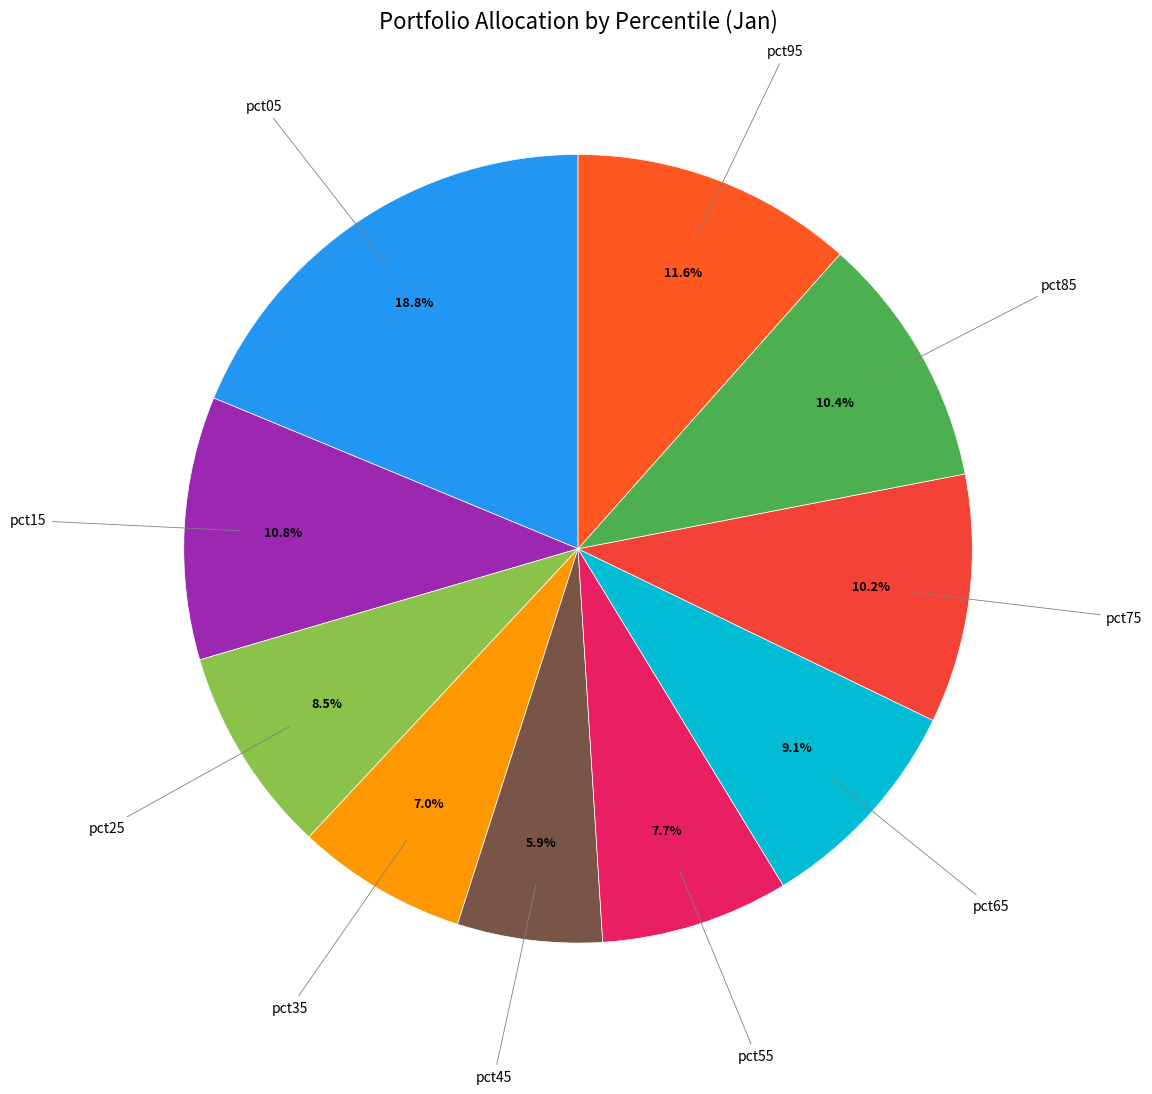

To the nearest percent, what is the difference between the largest and smallest slice percentages?

13%